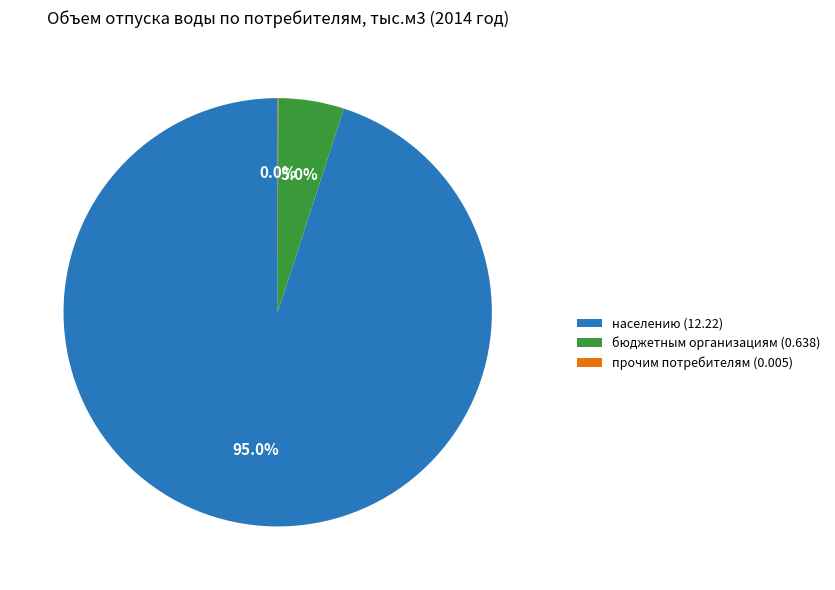

Which slice is the largest?

населению (12.22)